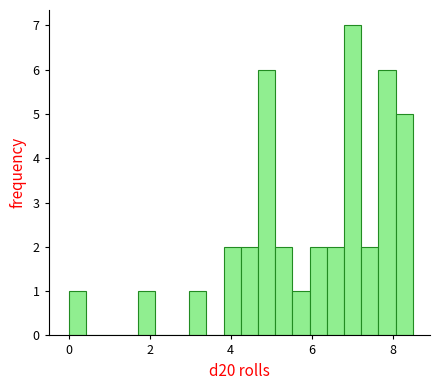

Read against the x-axis, roughly where is the centre of the tallest bar?

7.0